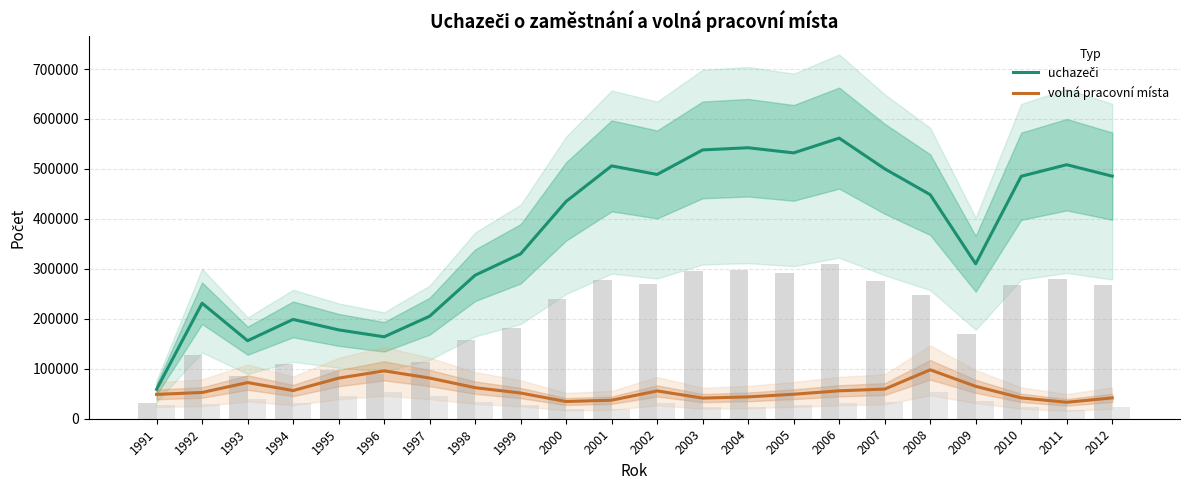

List the series in order of their peak value, highest first.

uchazeči, volná pracovní místa